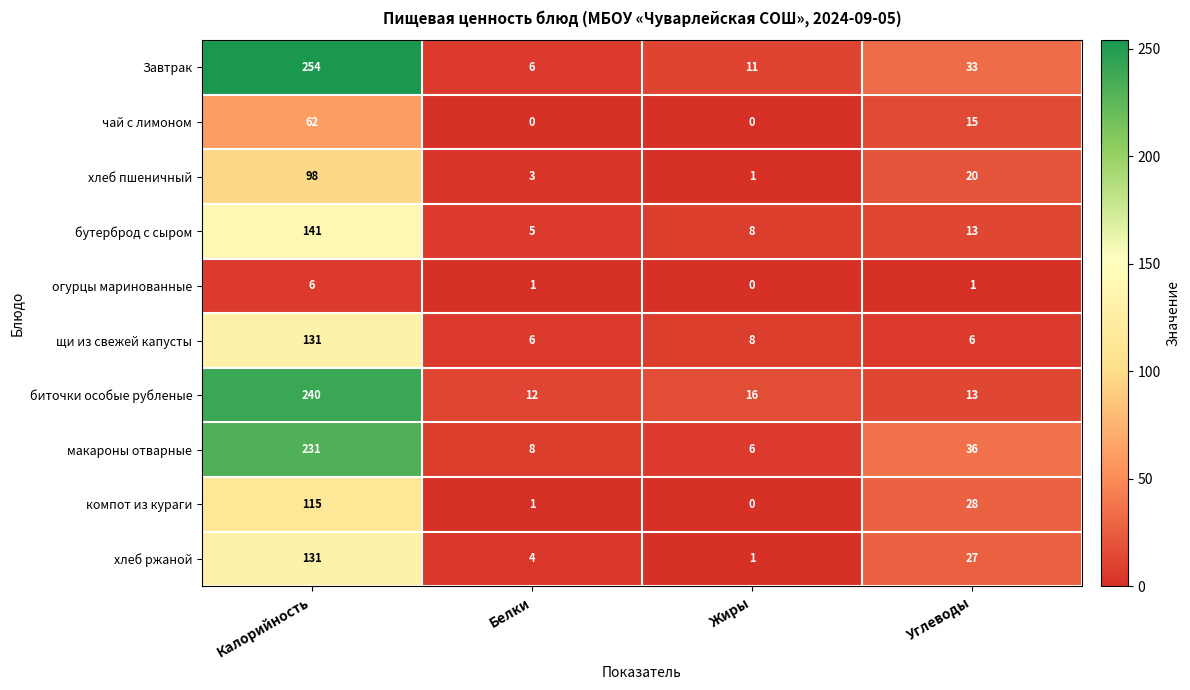

Between Жиры and Углеводы, which series saw the biggest shift?

макароны отварные